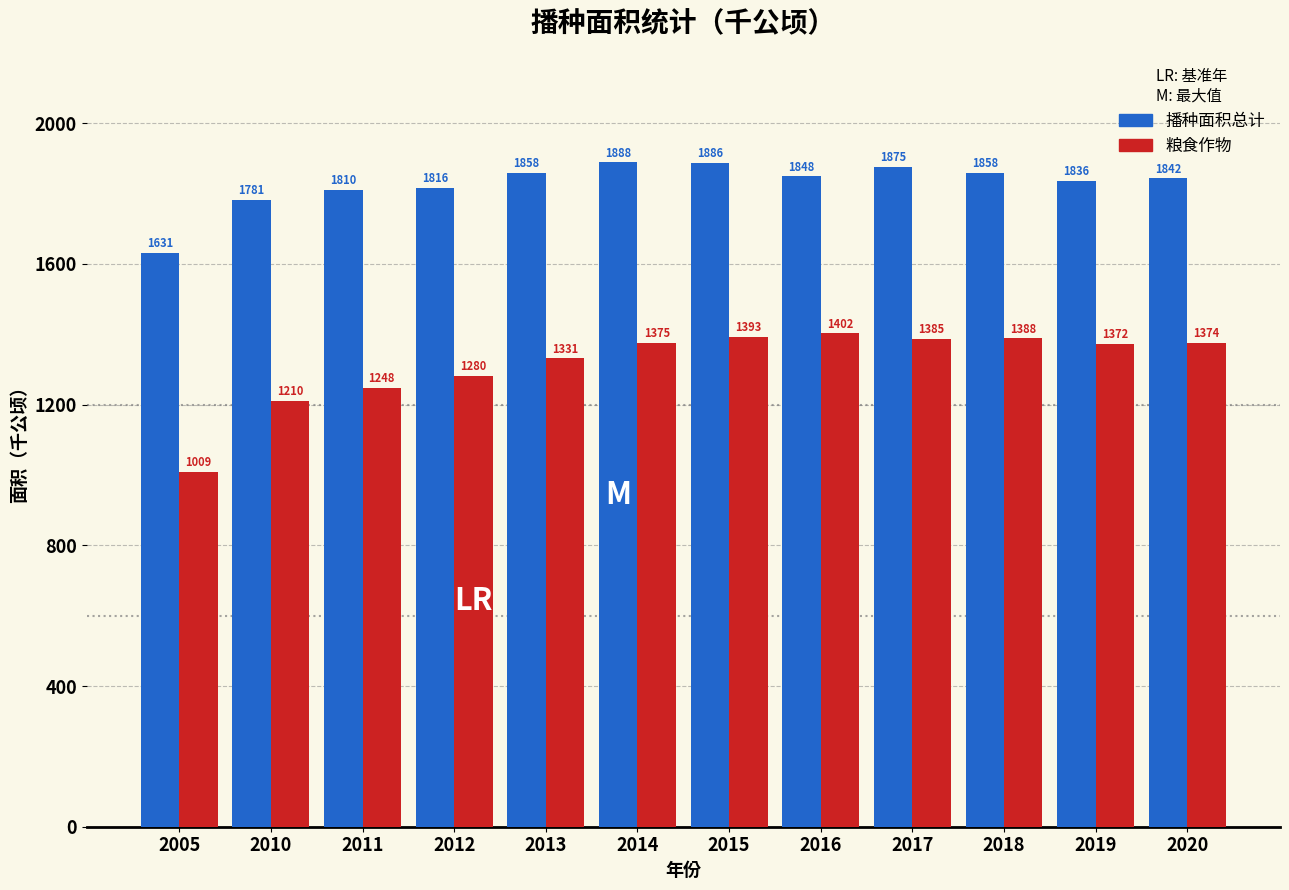

At which category is the sum across all series the highest?

2015